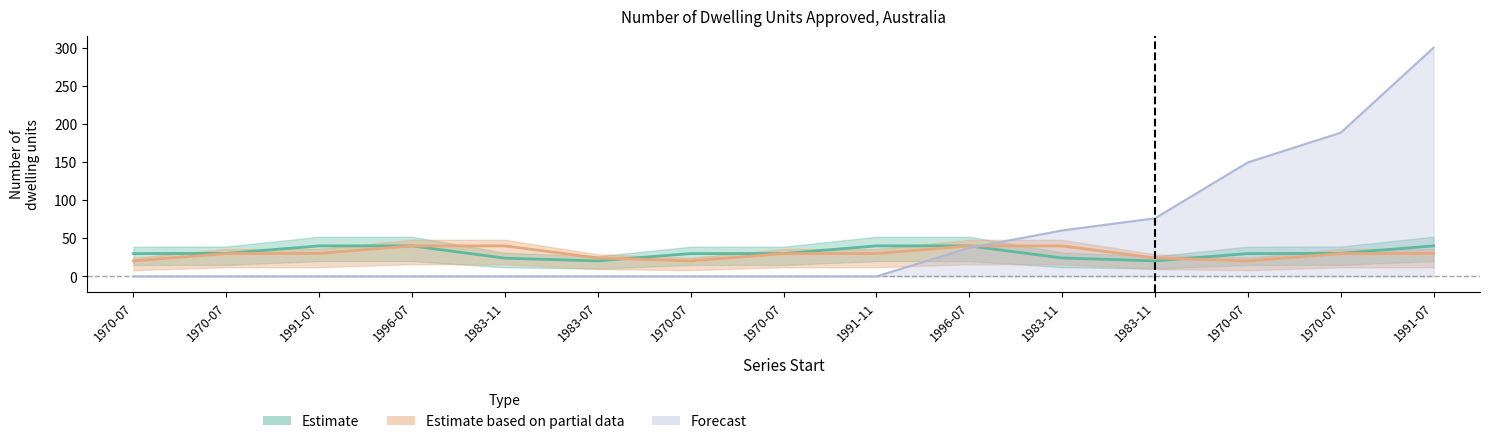

How many values in the Estimate based on partial data series exceed 29?

10